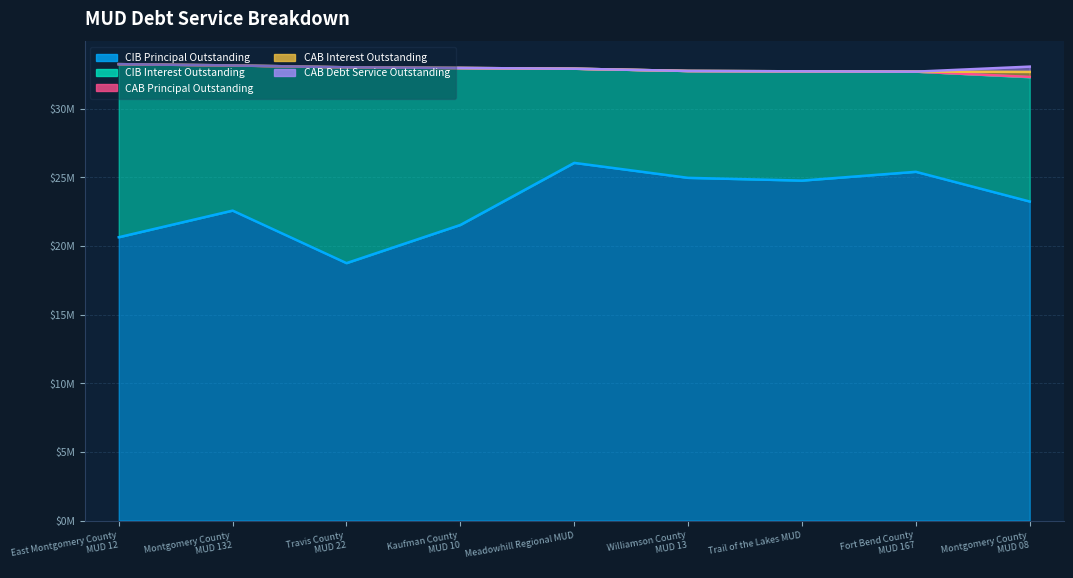

Rank the series by their maximum value, from highest to lowest.

CIB Principal Outstanding, CIB Interest Outstanding, CAB Debt Service Outstanding, CAB Interest Outstanding, CAB Principal Outstanding